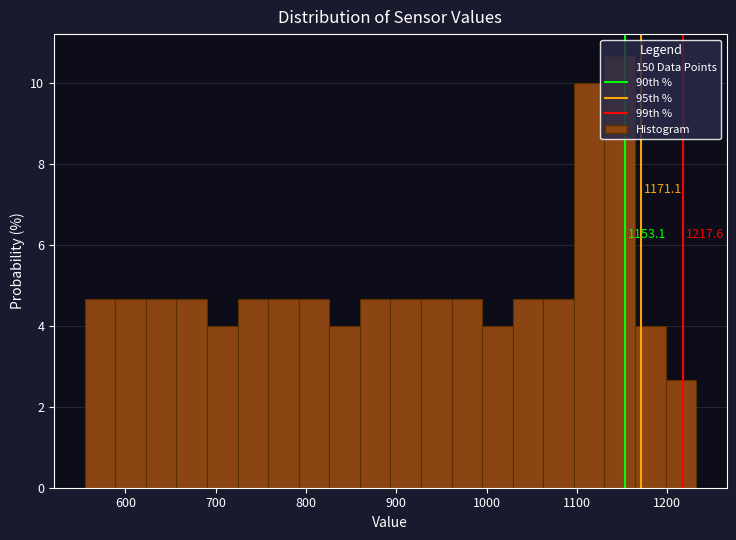

Read against the x-axis, roughly where is the centre of the tallest bar?

1150